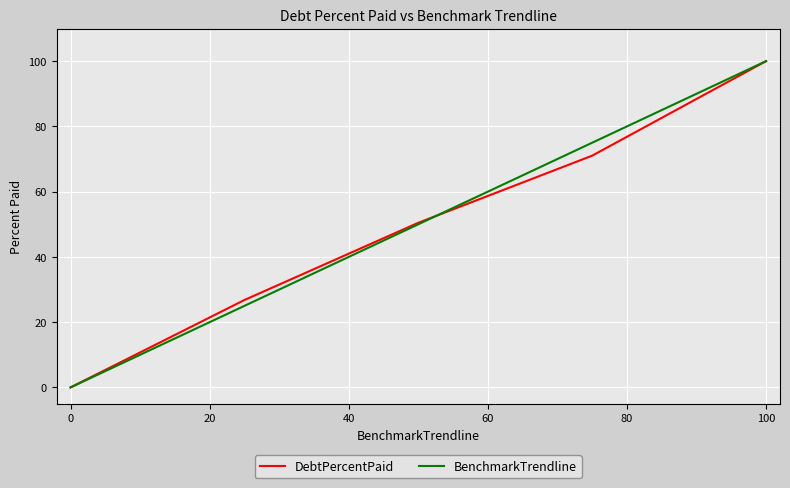

What is the highest value of the DebtPercentPaid series?

100.0